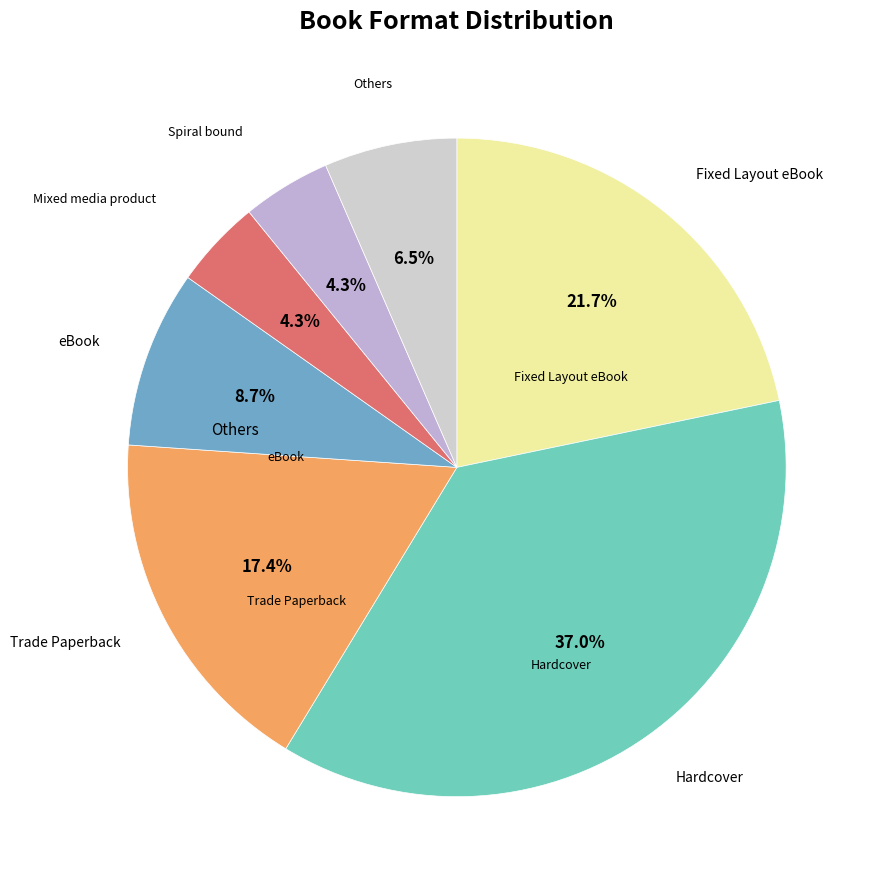

Count the number of slices in the pie.

7